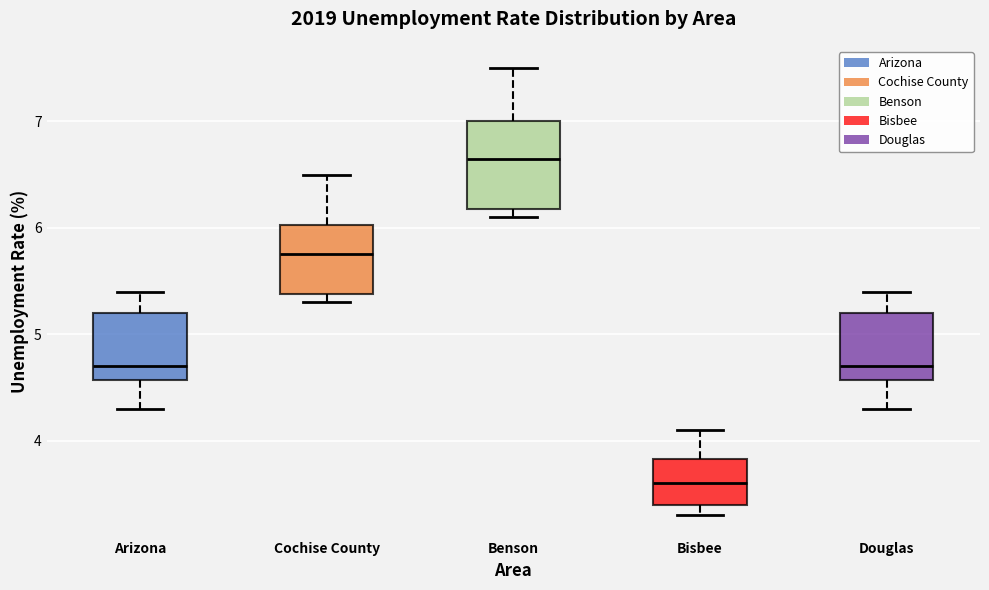

Reading left to right, read every box against the y-axis: the position of its median line, the range the box covers, and the ends of its whiskers. The values are not printed on the chart, so give them approximately, as read against the axis.

Arizona: median 4.7, box 4.6 to 5.2, whiskers 4.3 to 5.4
Cochise County: median 5.8, box 5.4 to 6.0, whiskers 5.3 to 6.5
Benson: median 6.7, box 6.2 to 7.0, whiskers 6.1 to 7.5
Bisbee: median 3.6, box 3.4 to 3.8, whiskers 3.3 to 4.1
Douglas: median 4.7, box 4.6 to 5.2, whiskers 4.3 to 5.4